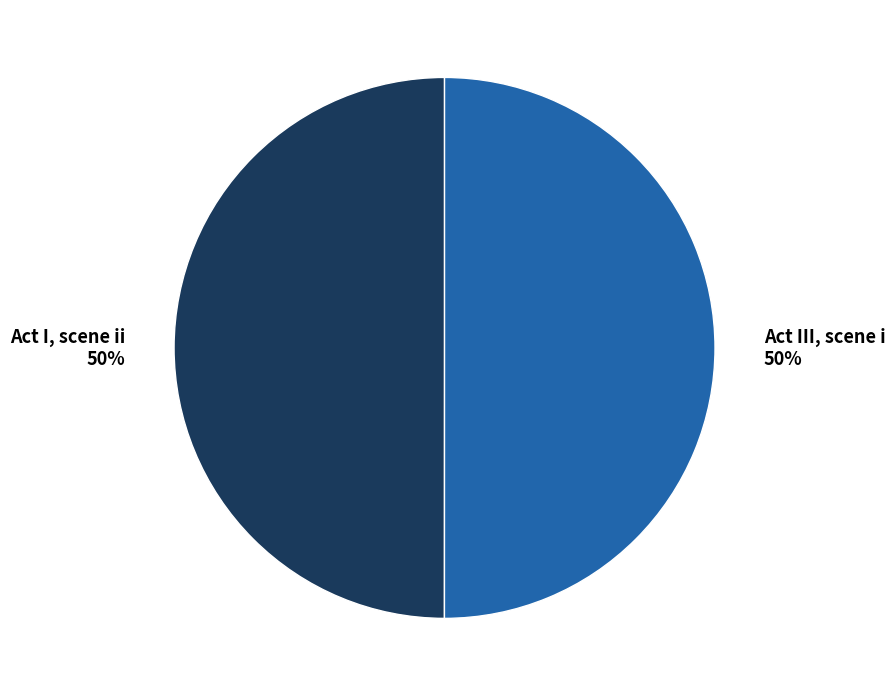

To the nearest percent, what is the average slice percentage?

50%